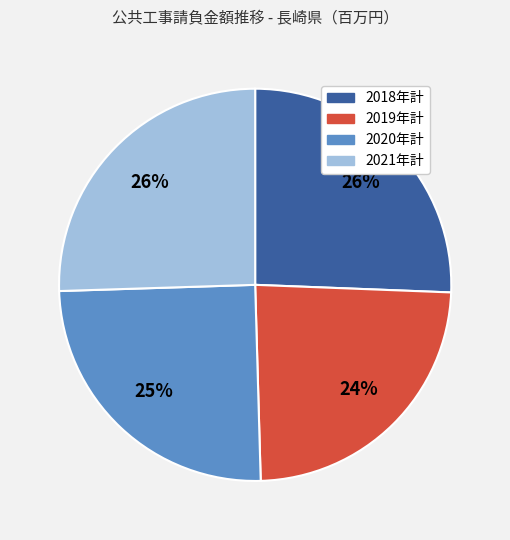

How many slices are in this pie chart?

4